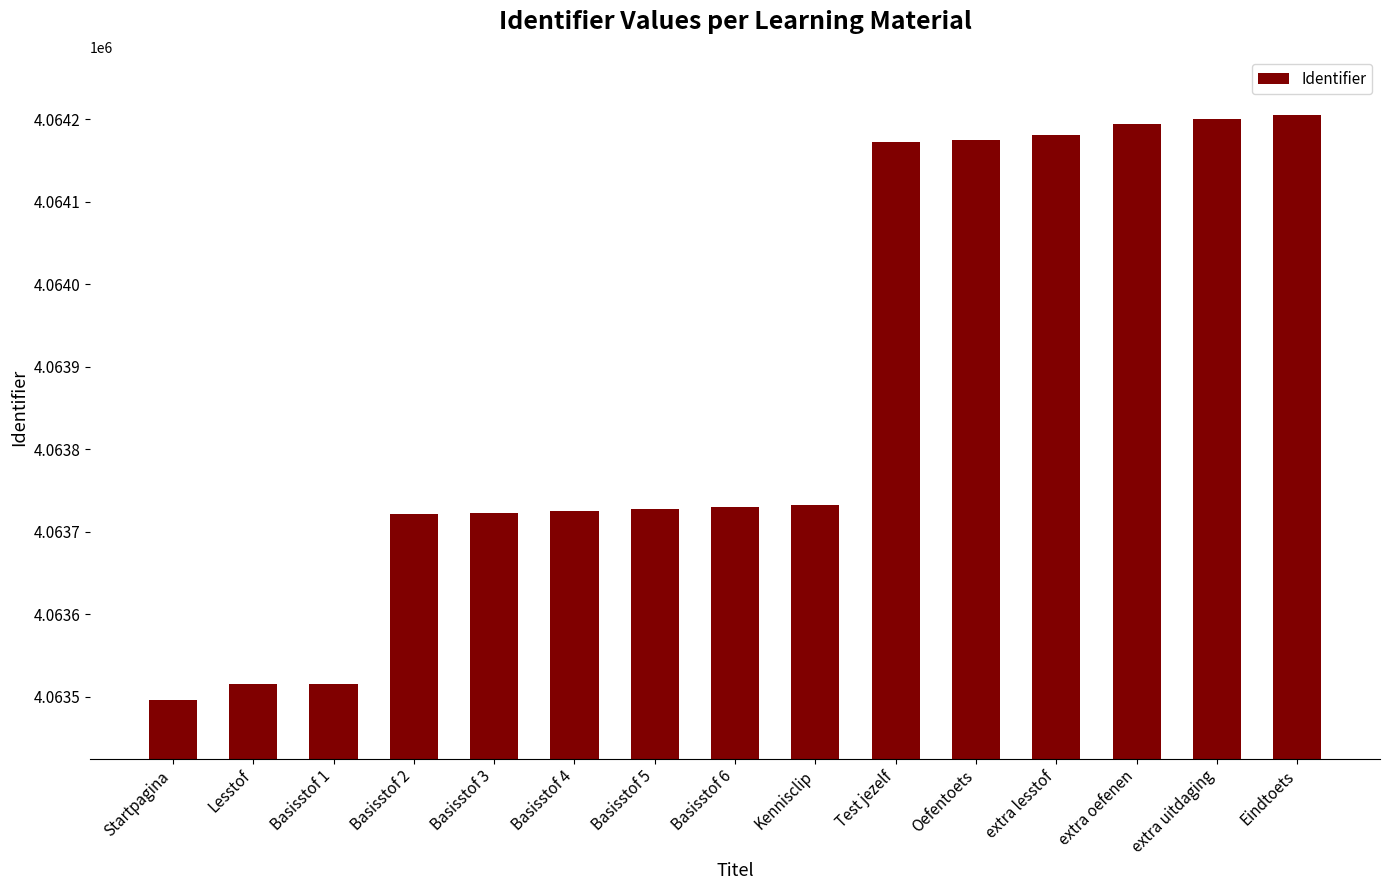

What is the difference between the maximum and minimum values?

709